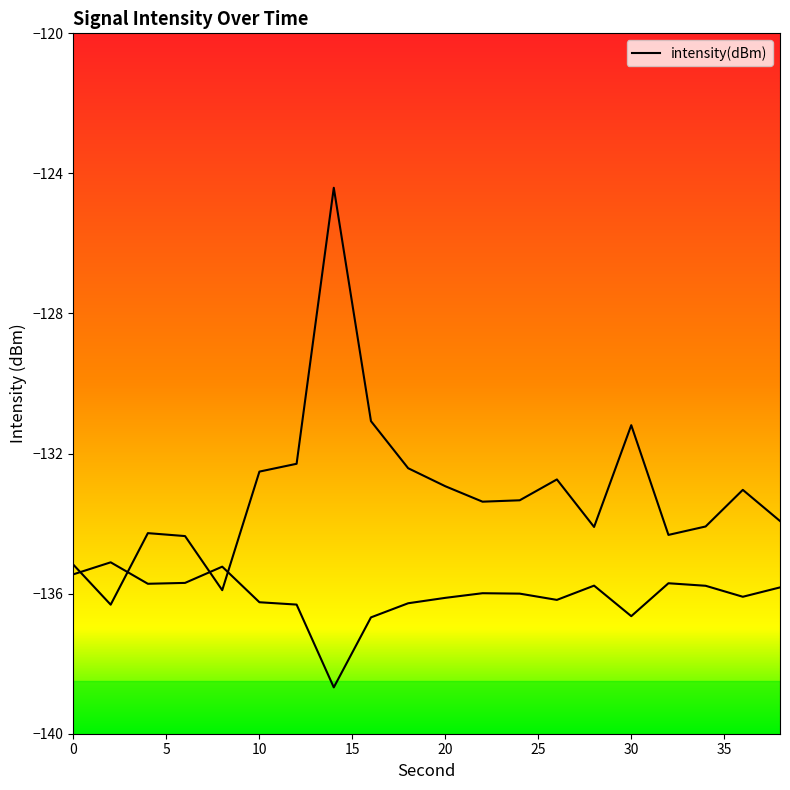

At which category does the data reach its first local valley?

2